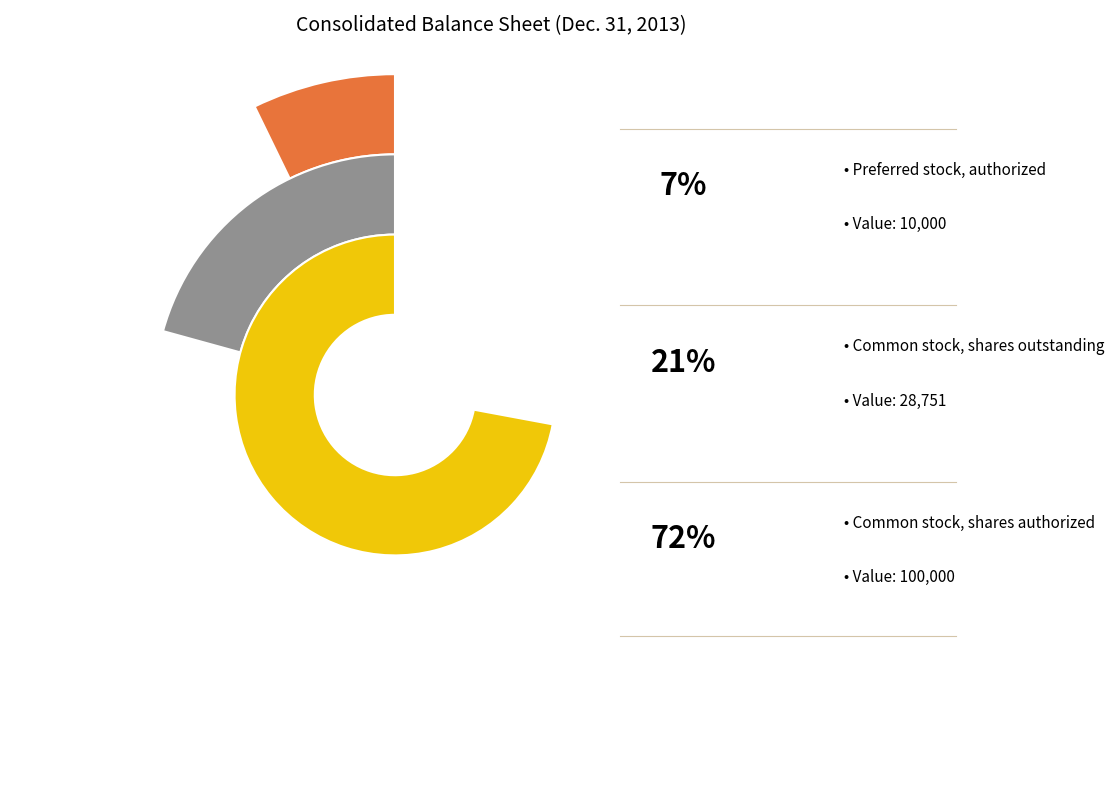

What is the largest slice in the pie chart?

Common stock, shares authorized